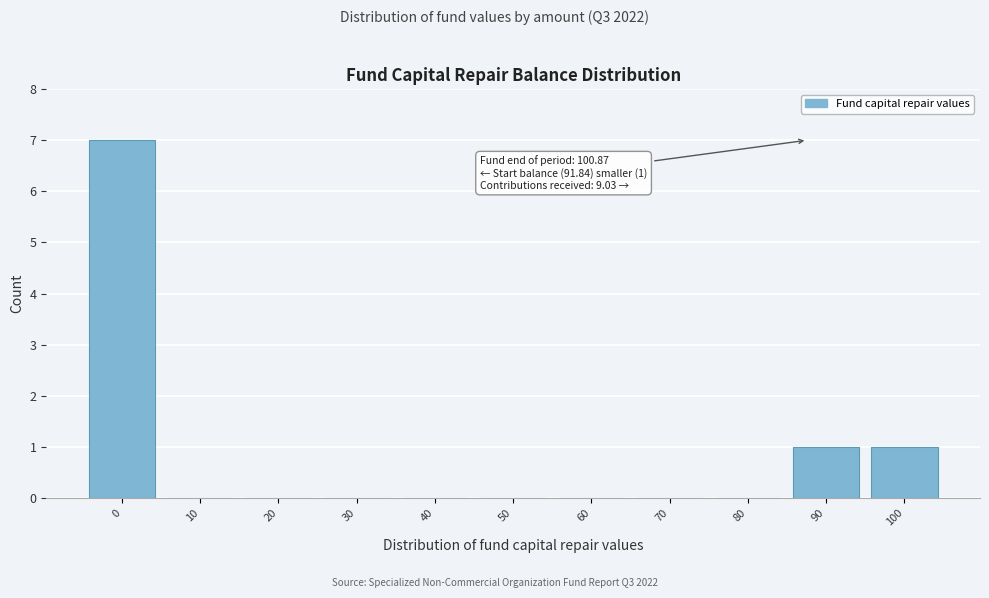

Reading left to right, extract all data points from this chart.

0=7	10=0	20=0	30=0	40=0	50=0	60=0	70=0	80=0	90=1	100=1